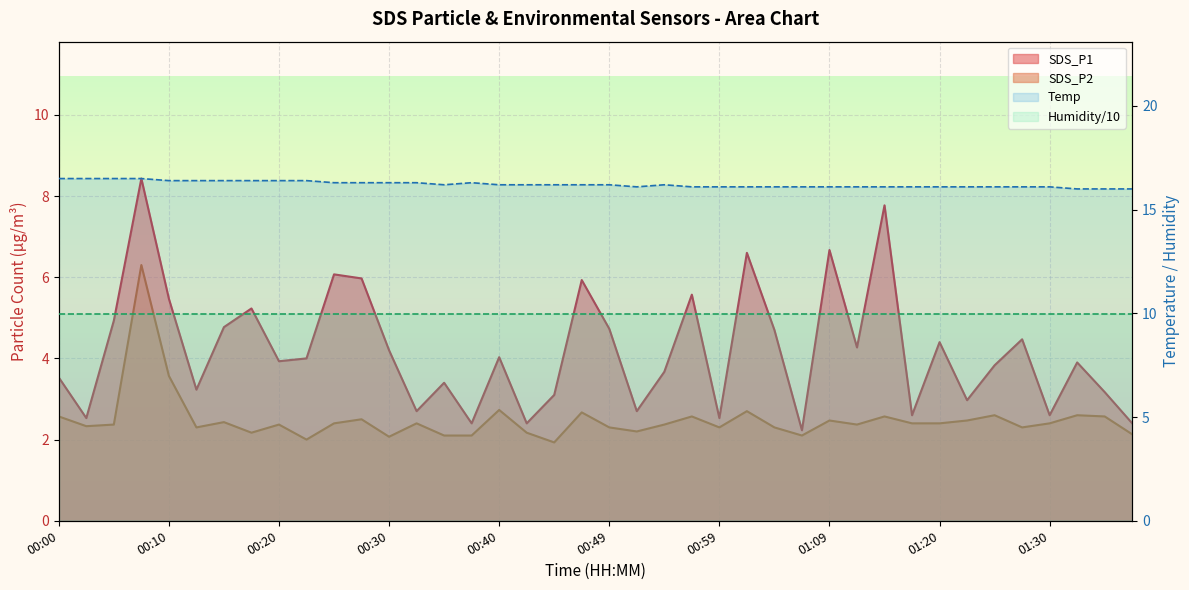

Where is the first local maximum for Temp?

00:37